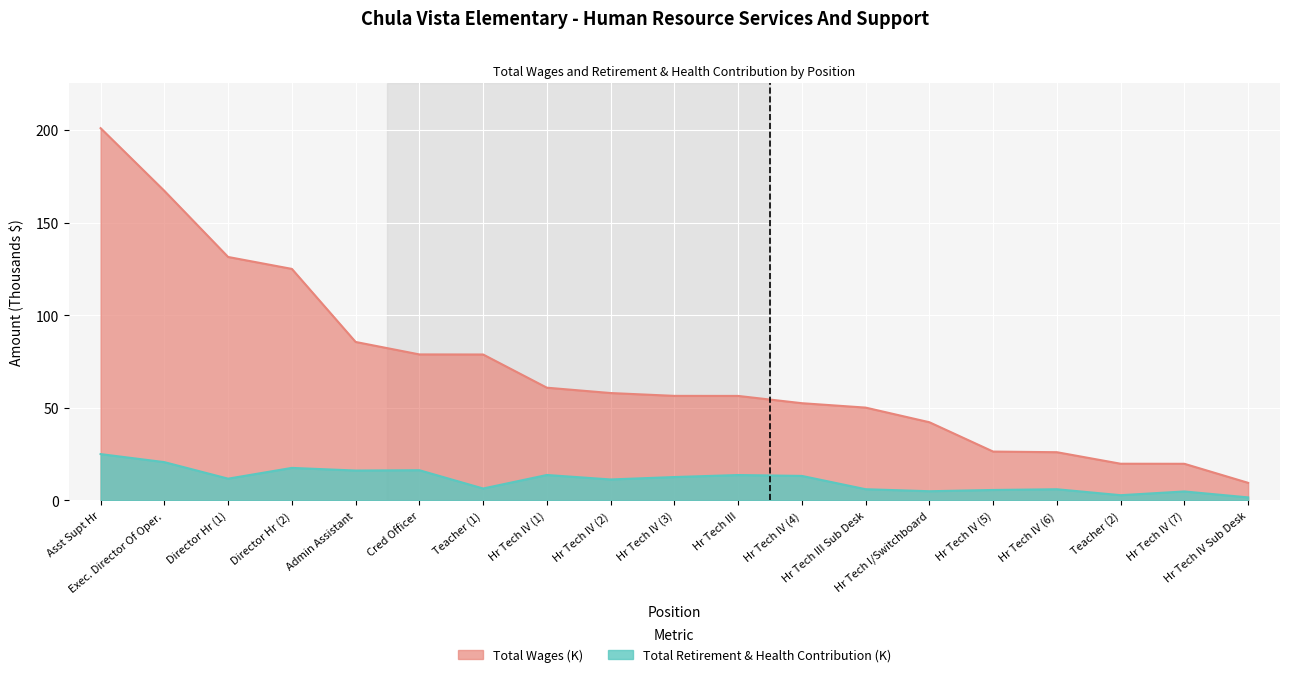

Reading right to left, list all the values displayed in this chart.

total_wages: 9.5	19.8	19.8	26.1	26.4	42.2	50.1	52.5	56.4	56.5	58.0	60.9	78.8	78.8	85.6	125.0	131.4	167.1	201.0
retirement: 1.7	4.9	2.9	6.1	5.7	5.0	6.1	13.3	13.7	12.7	11.3	13.8	6.5	16.3	16.2	17.6	11.8	20.7	25.0